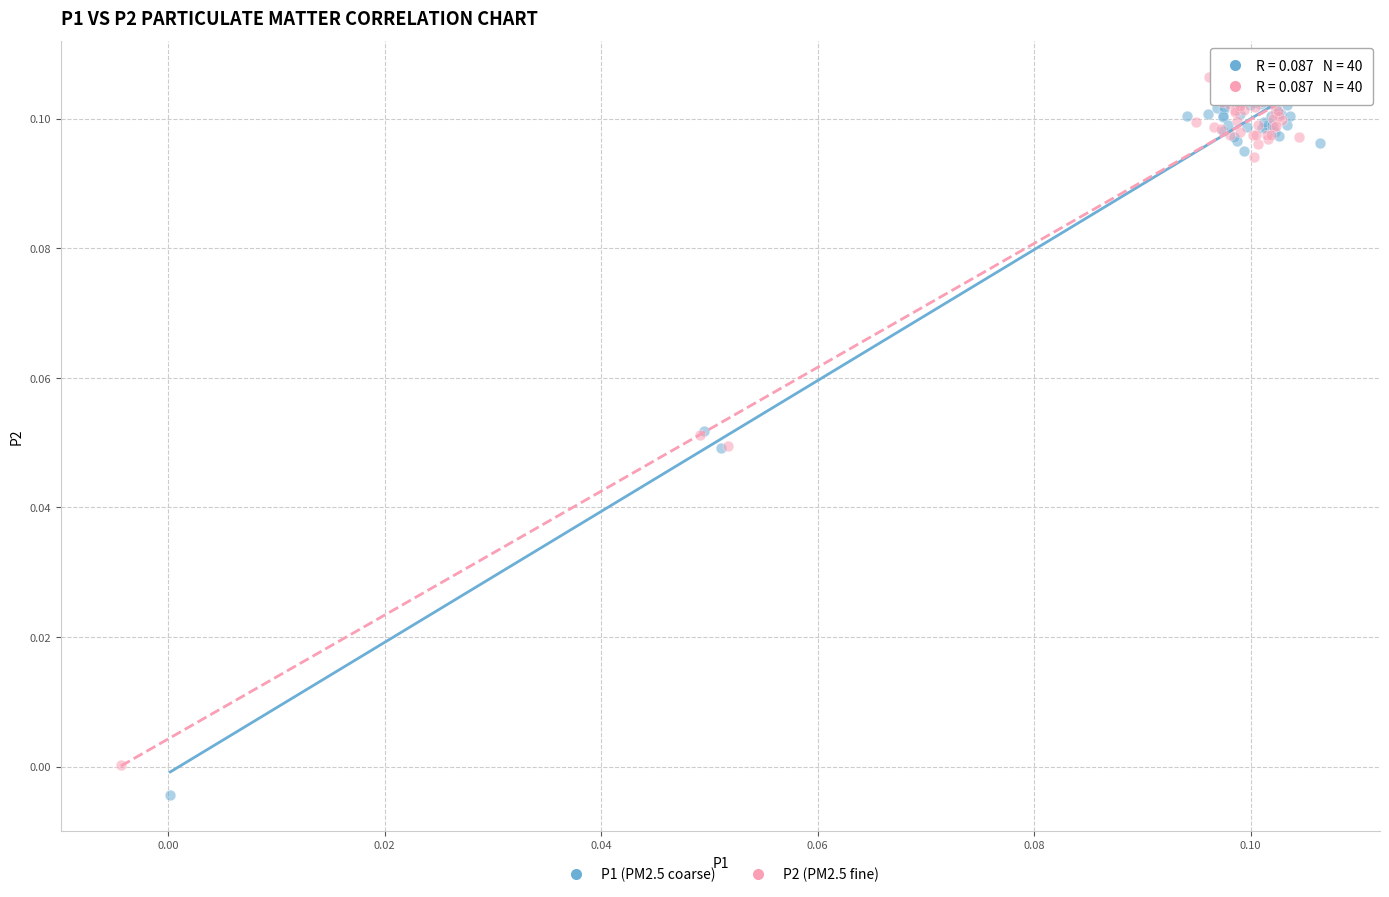

What are all the series names shown in the legend?

P1 (PM2.5 coarse), P2 (PM2.5 fine)